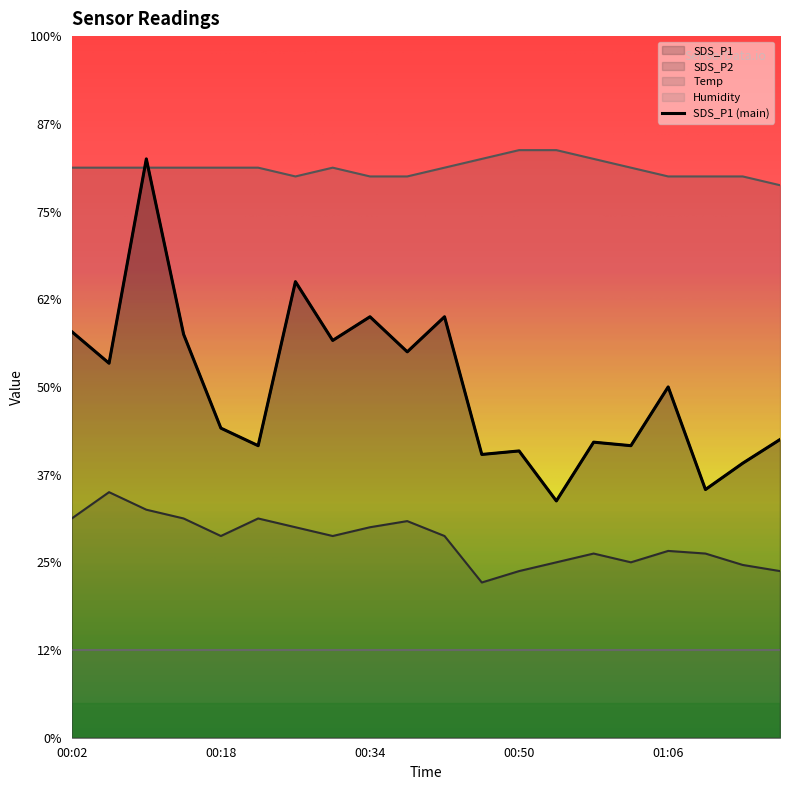

List the labels in order of Temp value, largest first.

00:50, 00:54, 00:46, 00:58, 00:02, 00:06, 00:10, 00:14, 00:18, 00:22, 00:30, 00:42, 01:02, 00:26, 00:34, 00:38, 01:06, 01:10, 01:14, 01:18